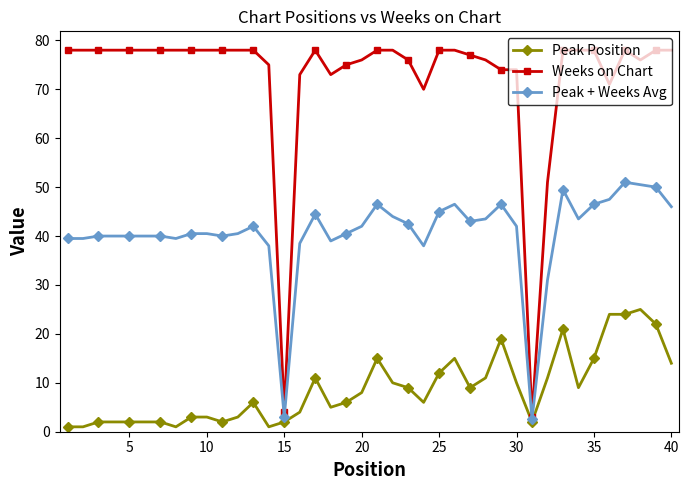

At how many categories does at least one series exceed 66?

37